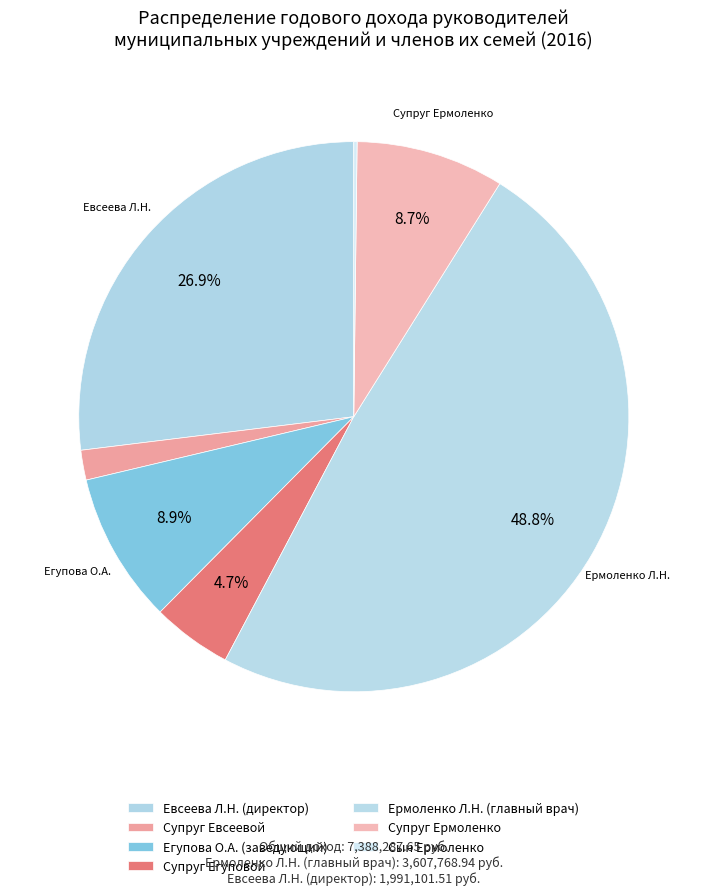

Is there a majority slice in this chart?

No